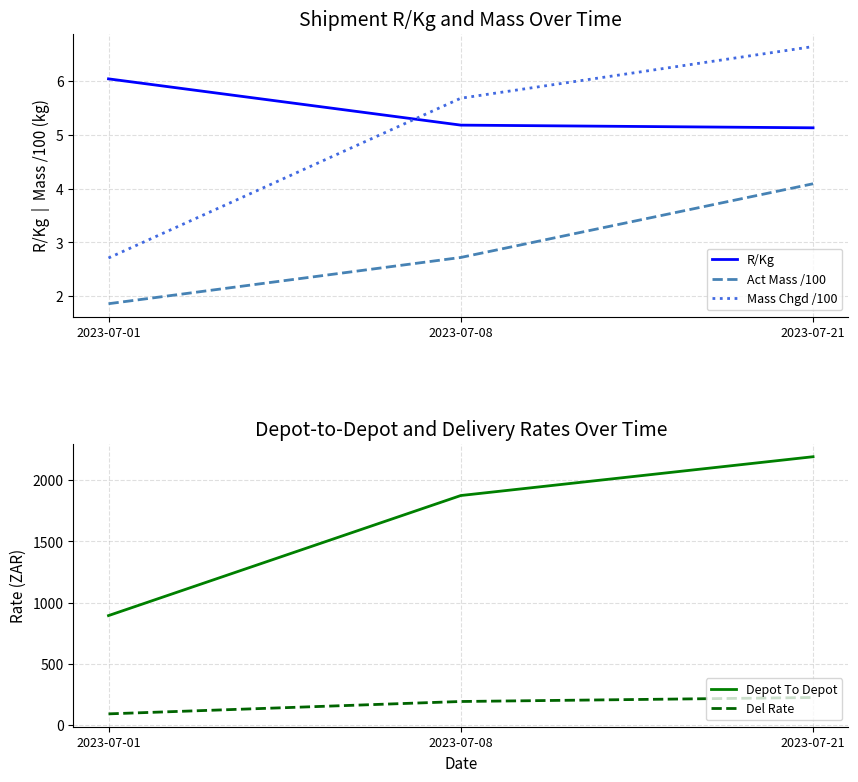

What are all the series names shown in the legend?

R/Kg, Act Mass /100, Mass Chgd /100, Depot To Depot, Del Rate